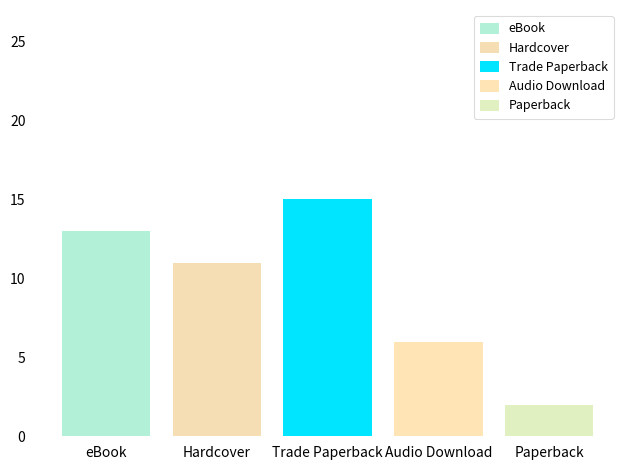

Are the bars horizontal?

No